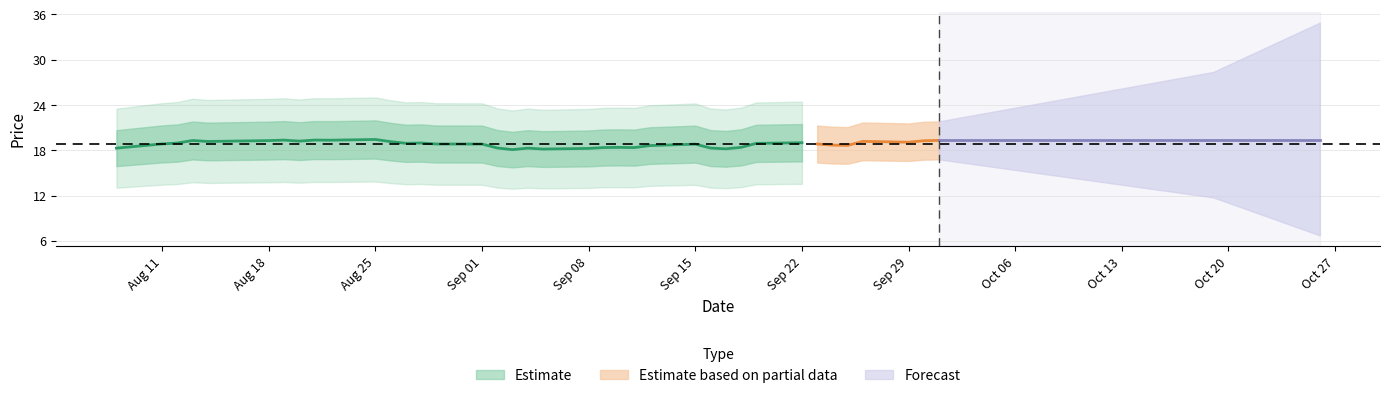

Which label corresponds to the largest value in the chart?

27